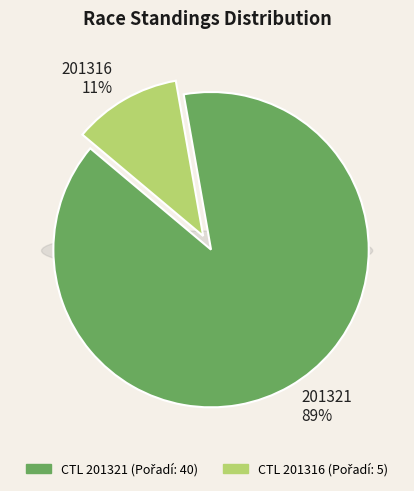

Does 201316 account for over 50% of the chart?

No